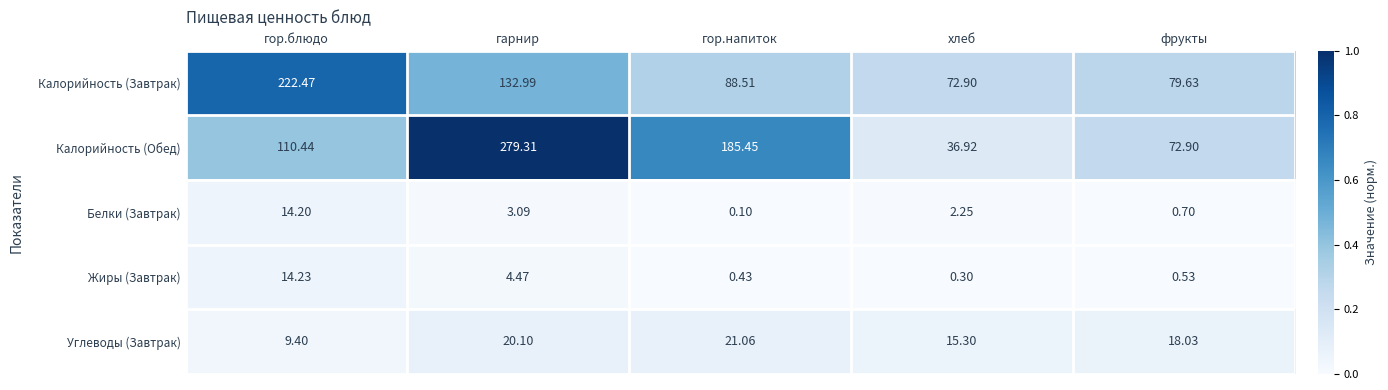

At which category is the sum across all series the highest?

гарнир